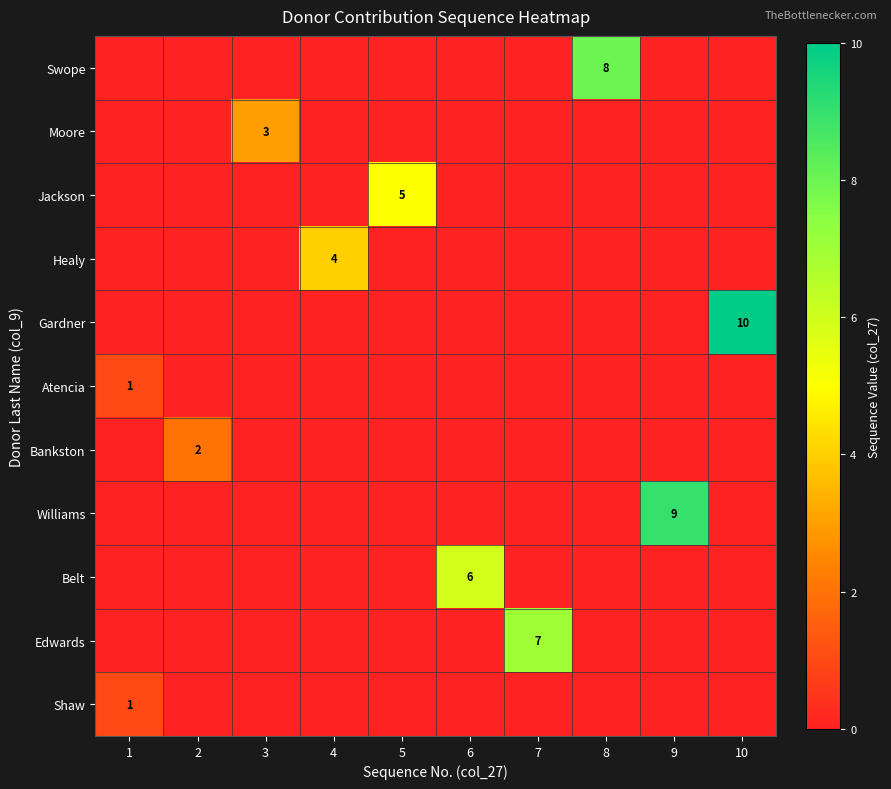

How many values in the Edwards series exceed 0?

1